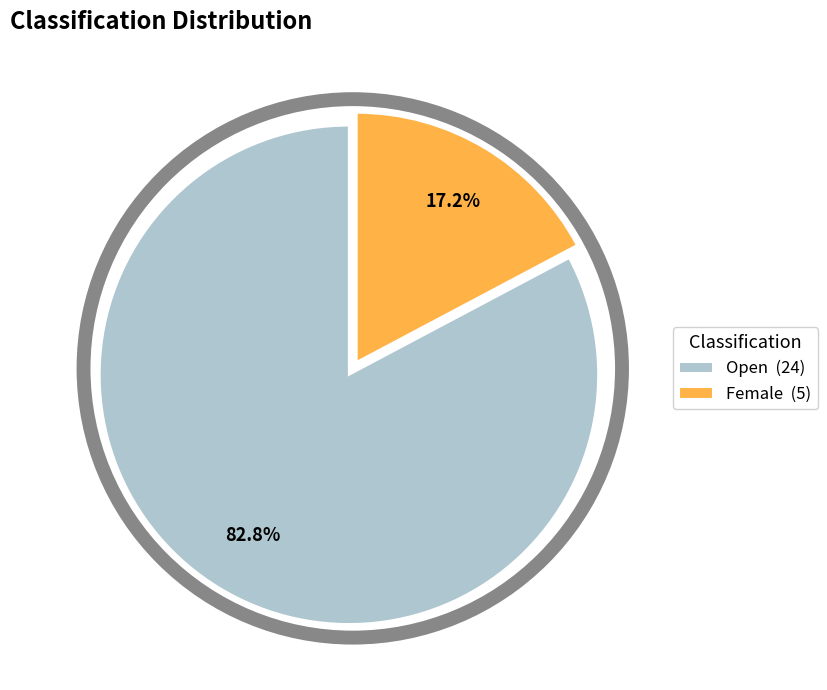

To the nearest percent, what is the combined percentage of Open and Female?

100%